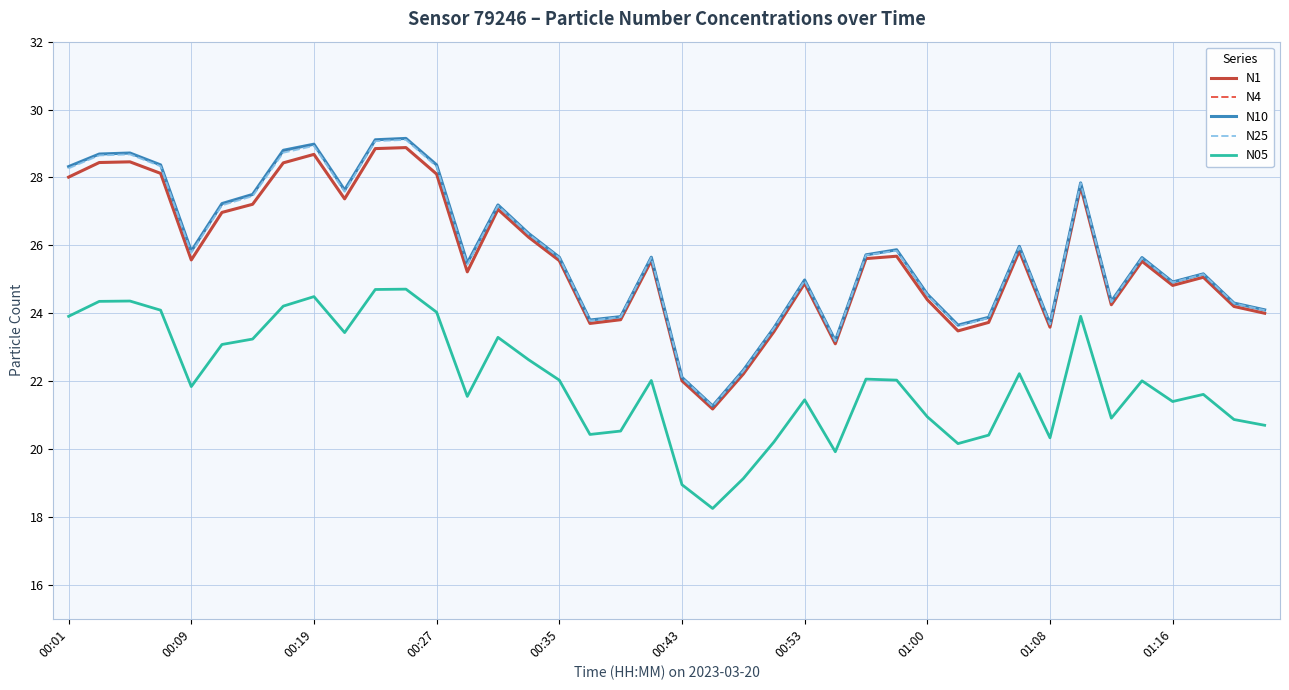

What is the minimum value for N10?

21.3